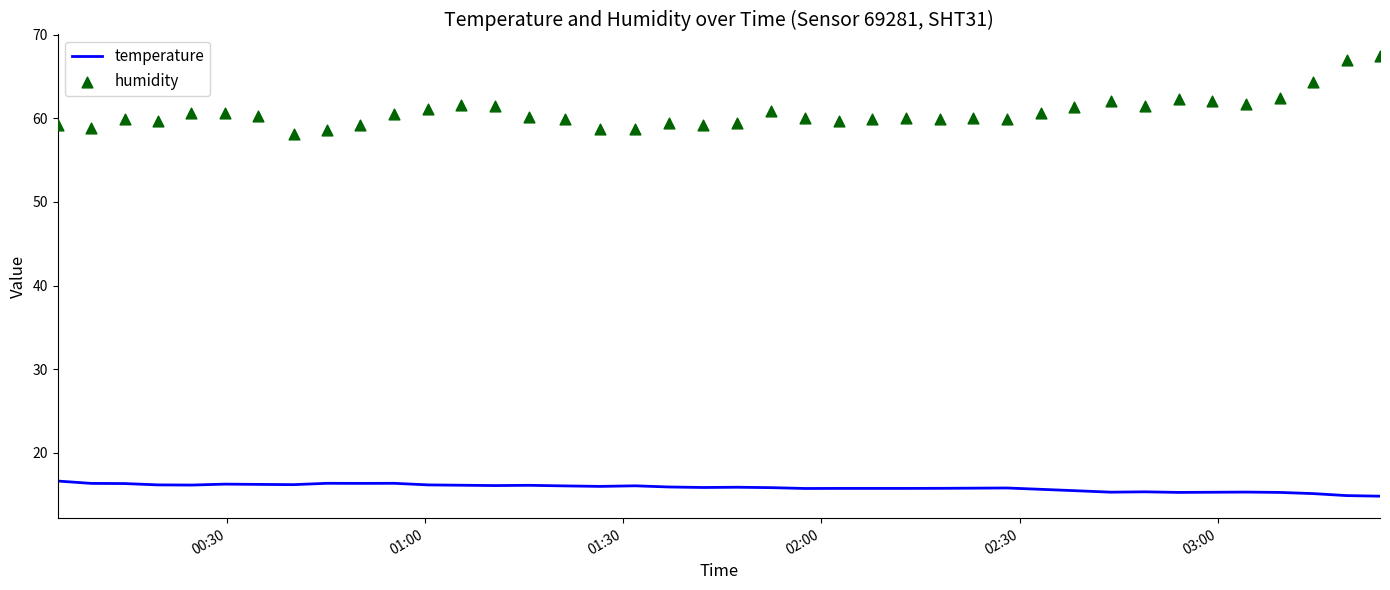

Which series has the widest spread of Y values?

humidity